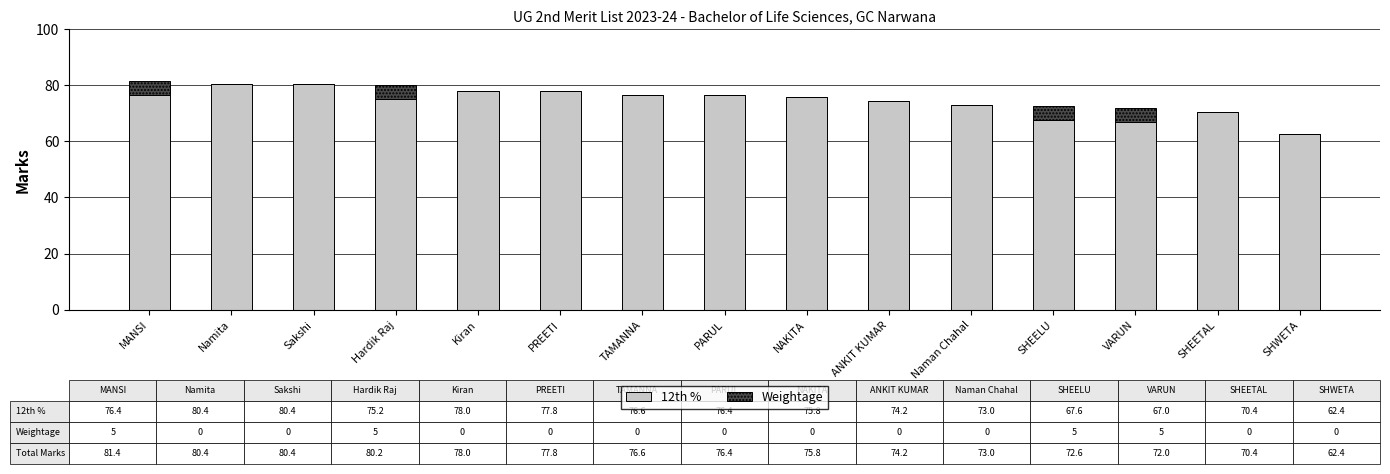

How many data points does each series have?

15